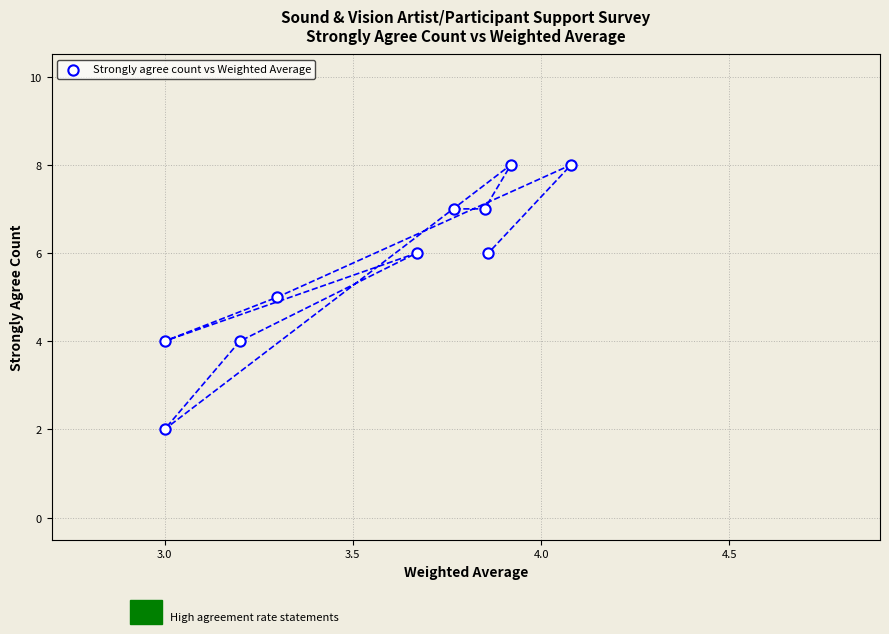

What is the average Y value?

6